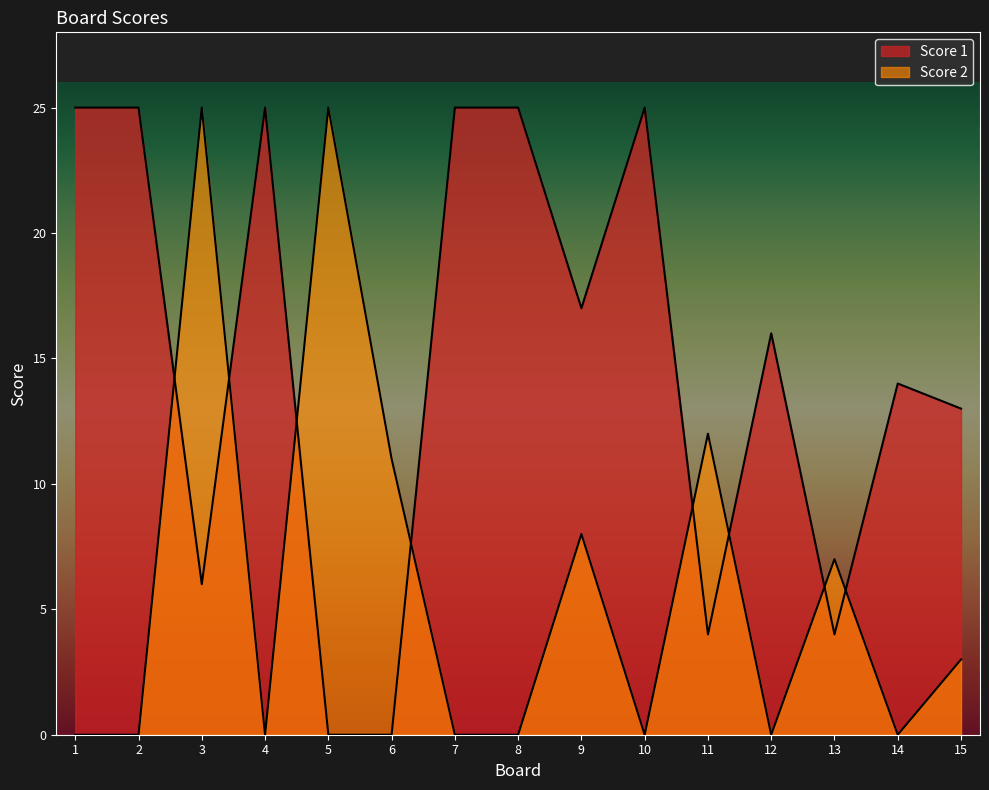

Rank the categories by Score 2 value from highest to lowest.

3, 5, 11, 6, 9, 13, 15, 1, 2, 4, 7, 8, 10, 12, 14